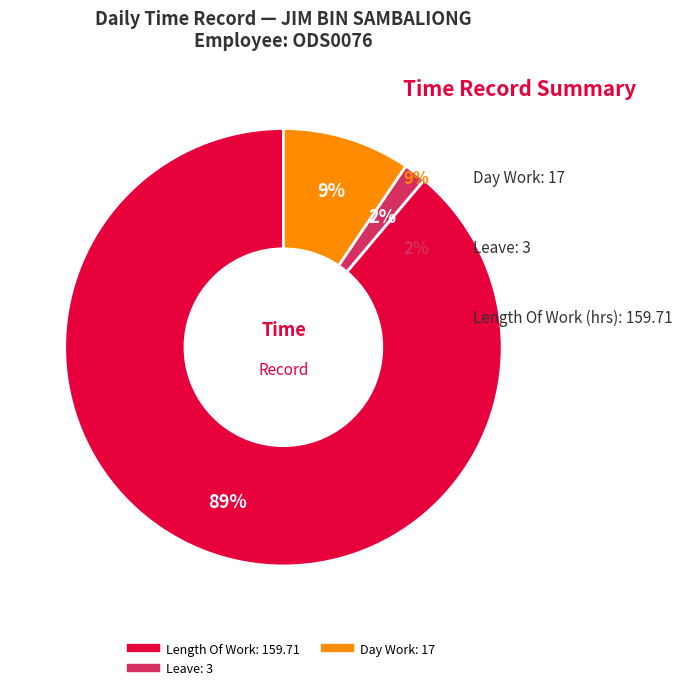

To the nearest percent, what is the average slice percentage?

33%